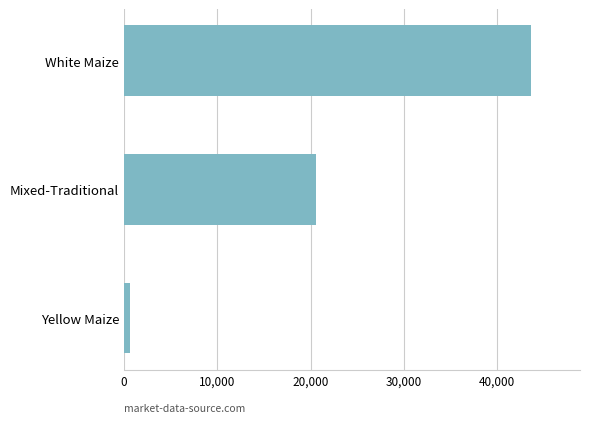

How many bars are there in total?

3